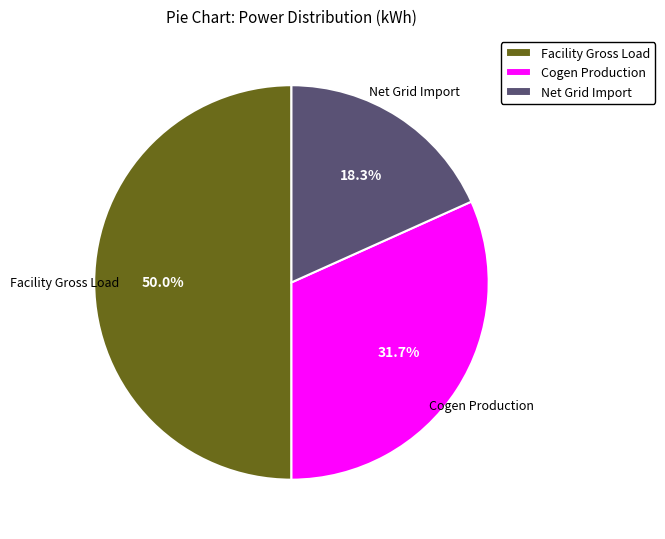

Does Net Grid Import account for over 50% of the chart?

No